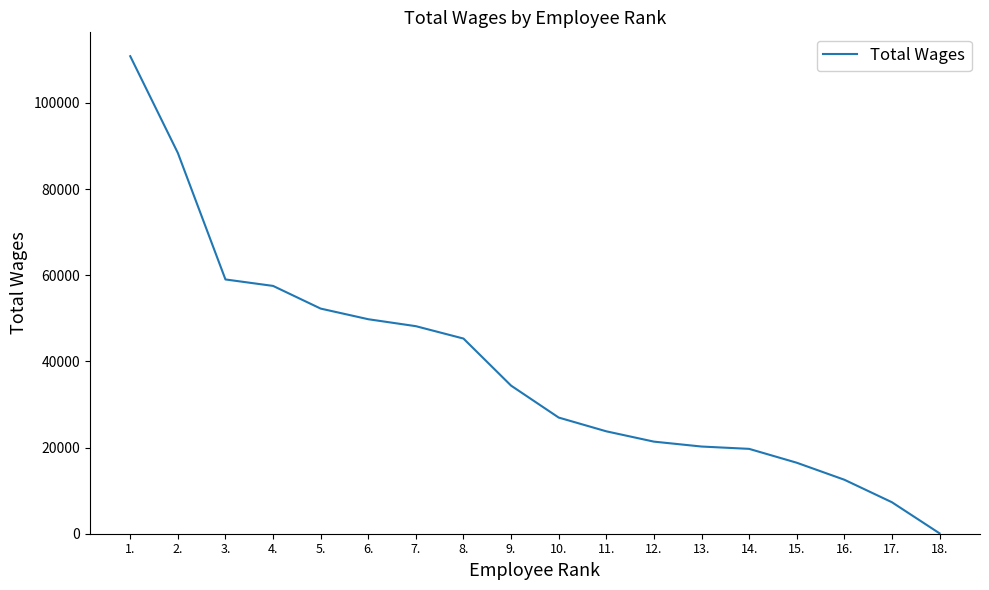

The value at 14. is 19695. True or false?

True